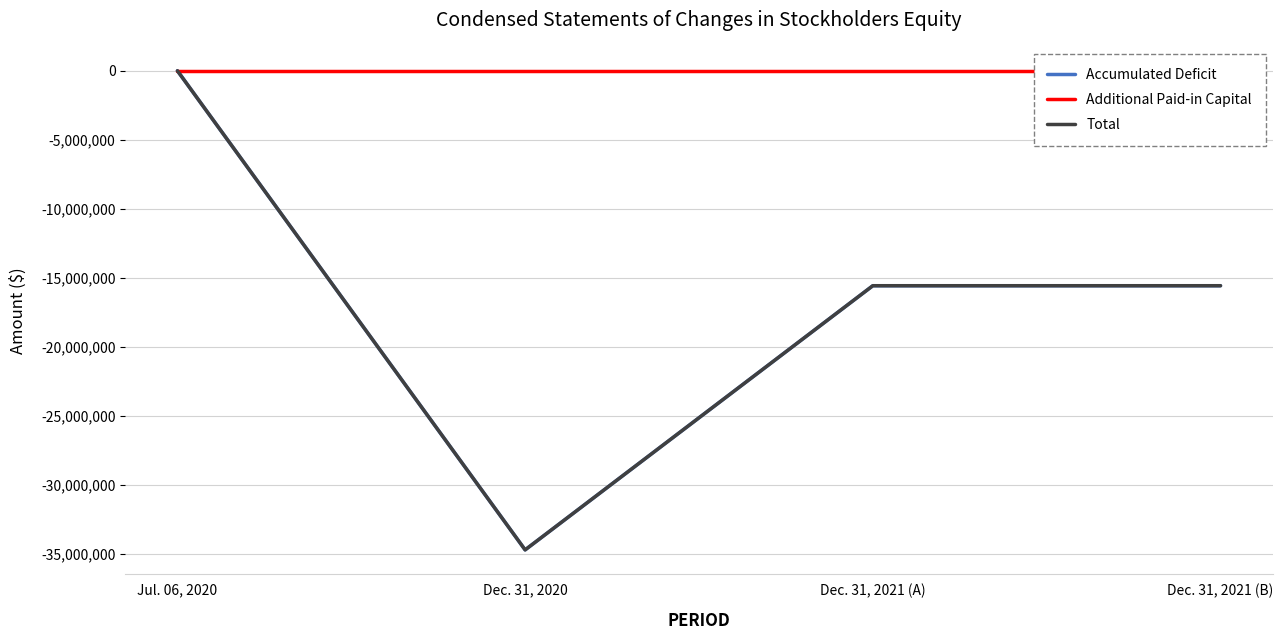

The value of Additional Paid-in Capital at Dec. 31, 2020 is 0. True or false?

True